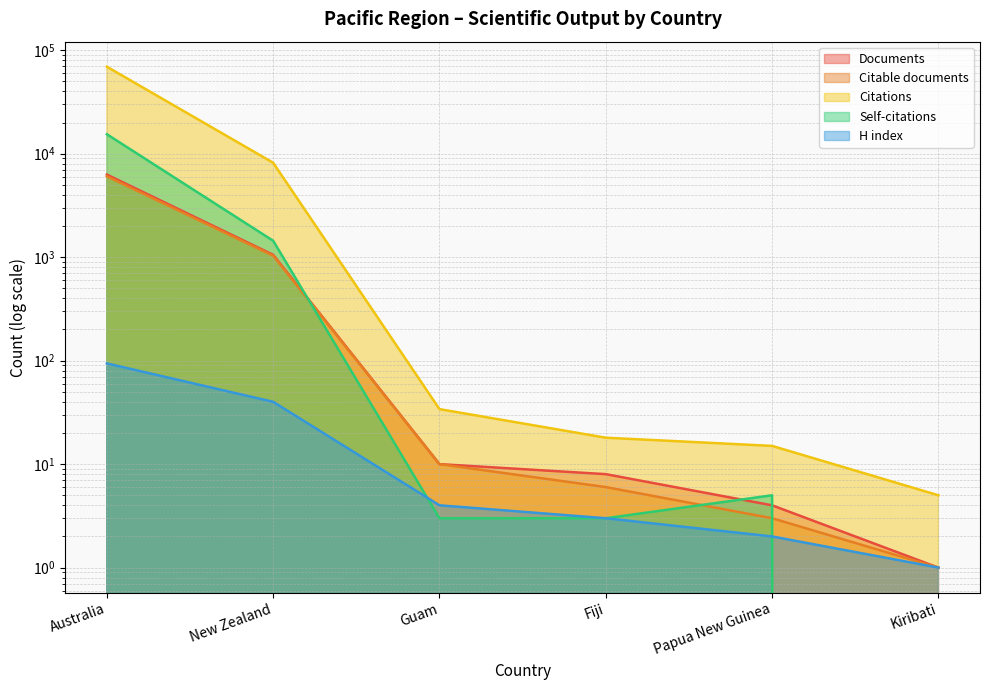

Which series has the largest total across all categories?

Citations